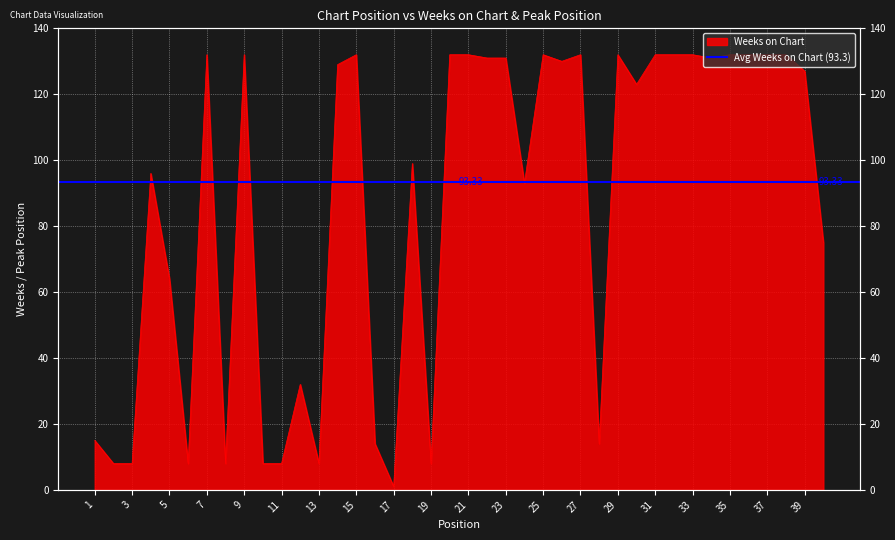

Count the number of values greater than 129.

19